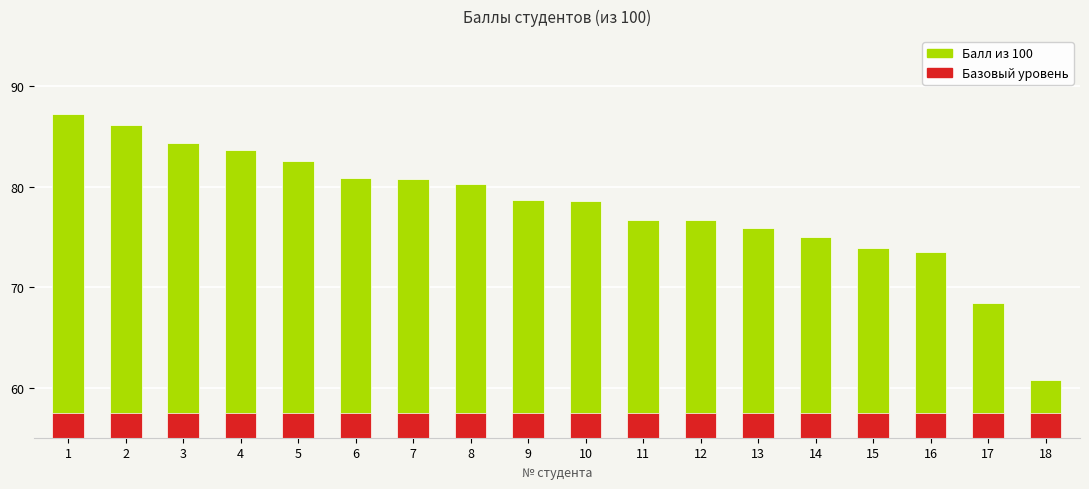

Reading left to right, what are all the values shown in this chart?

1=87.2	2=86.1	3=84.4	4=83.7	5=82.6	6=80.9	7=80.8	8=80.3	9=78.7	10=78.6	11=76.7	12=76.7	13=75.9	14=75.0	15=73.9	16=73.5	17=68.4	18=60.7